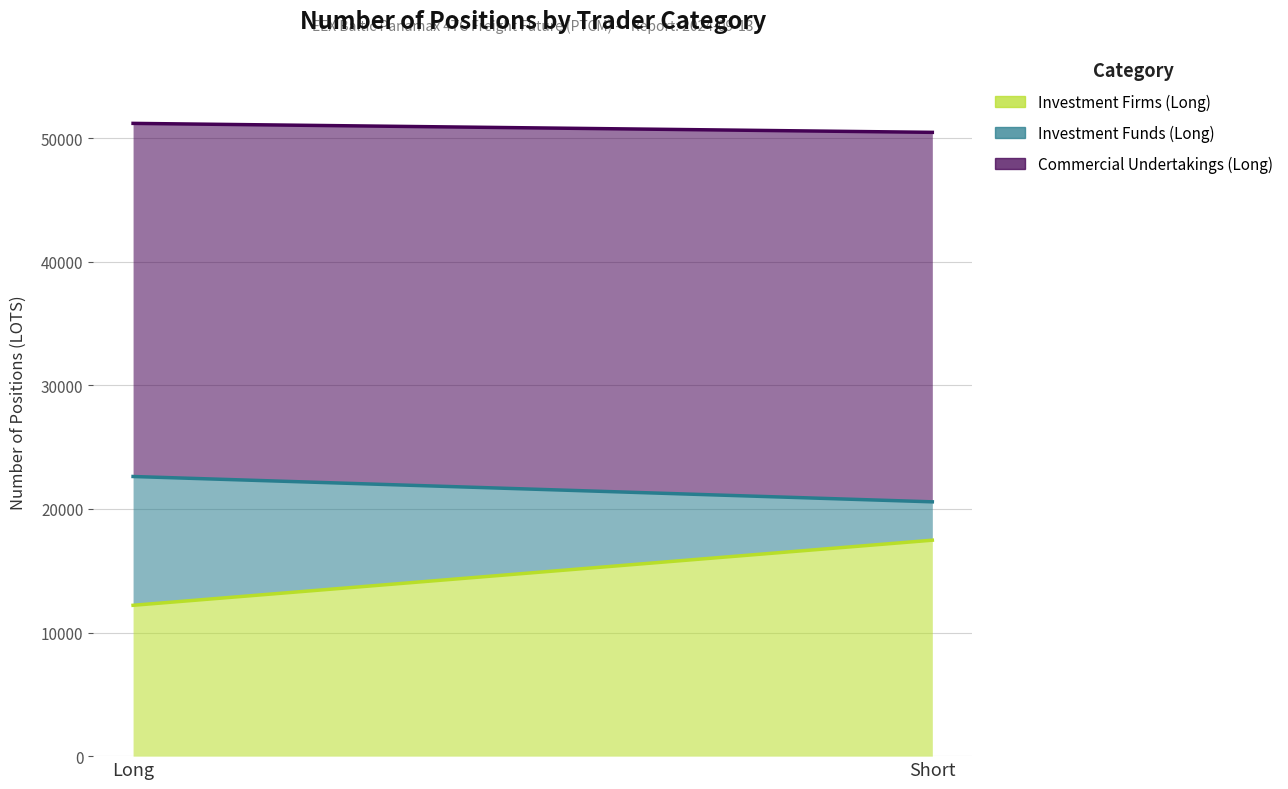

What is the total value across all series at Short?

50471.5